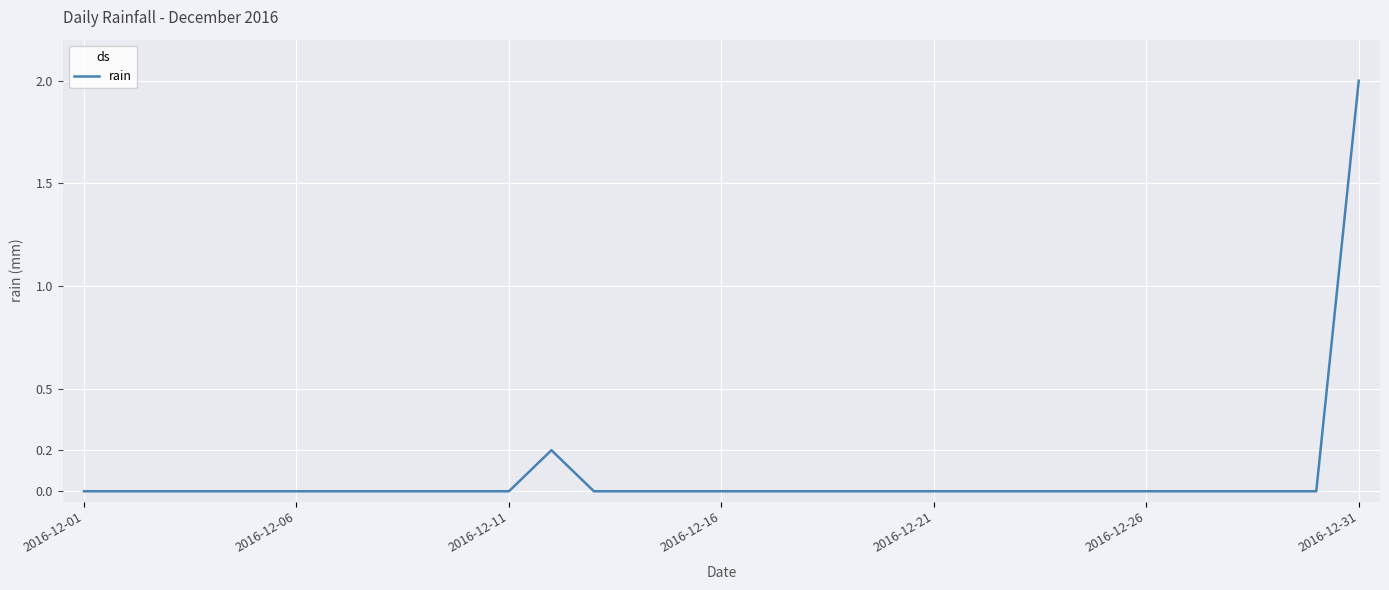

What is the greatest value displayed?

2.0